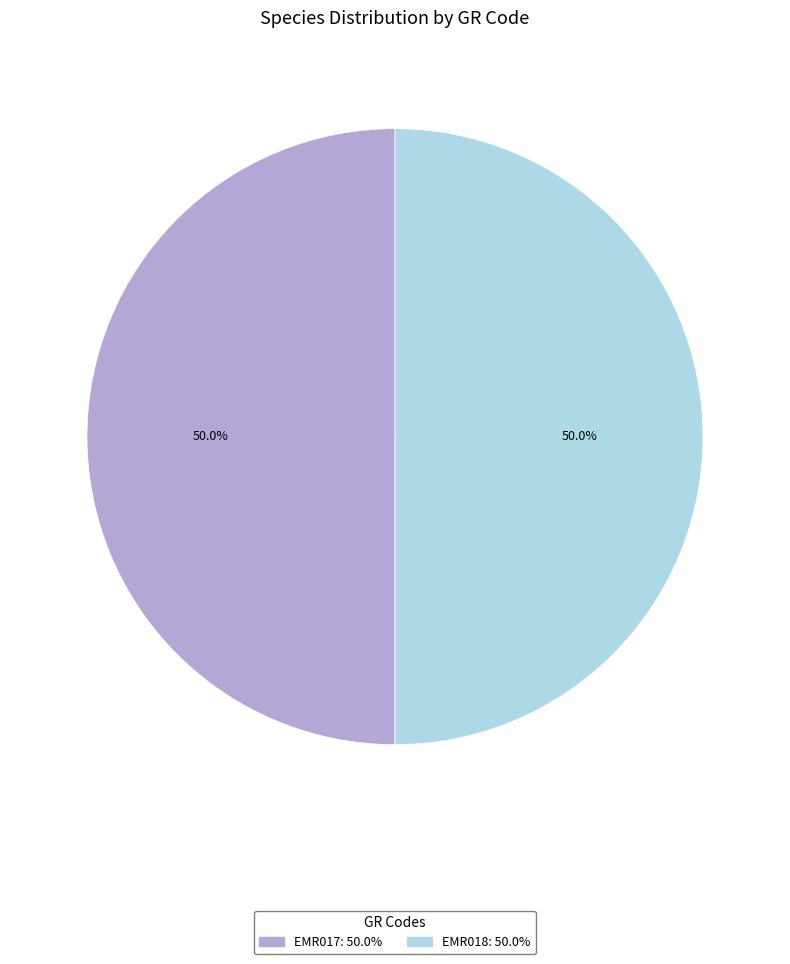

What percentage is NOT represented by EMR017?

50.0%